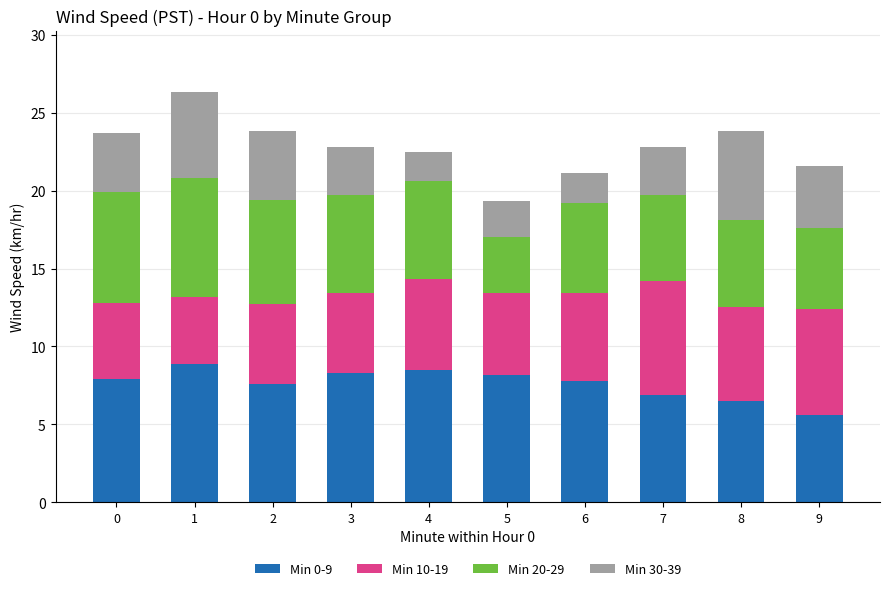

What is the total value across all series at 2?

23.8